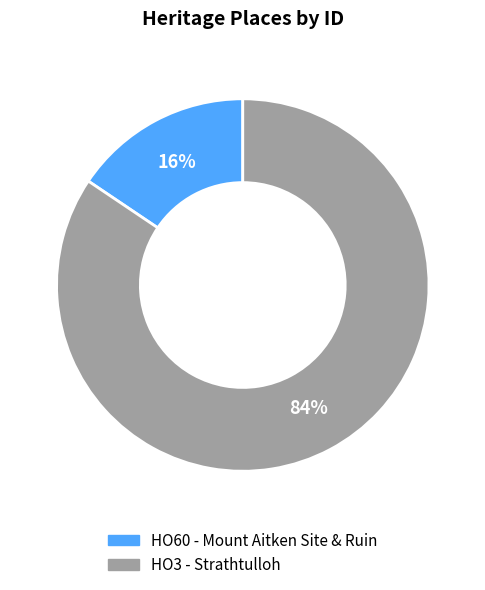

The HO3 - Strathtulloh slice represents 95% of the pie. True or false?

False